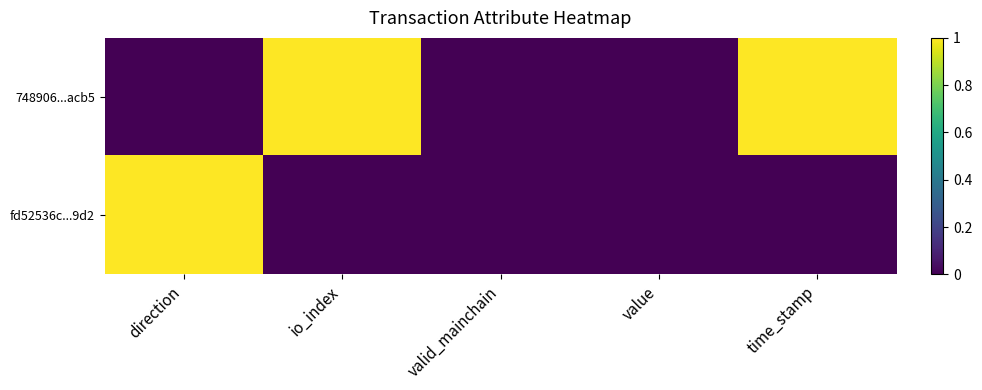

Which series has the largest range (max minus min)?

748906...acb5